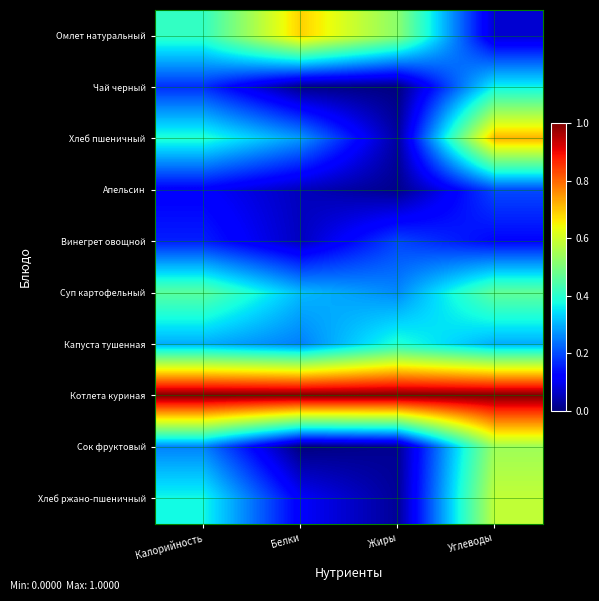

What is the spread (max minus min) of values at Белки?

1.0